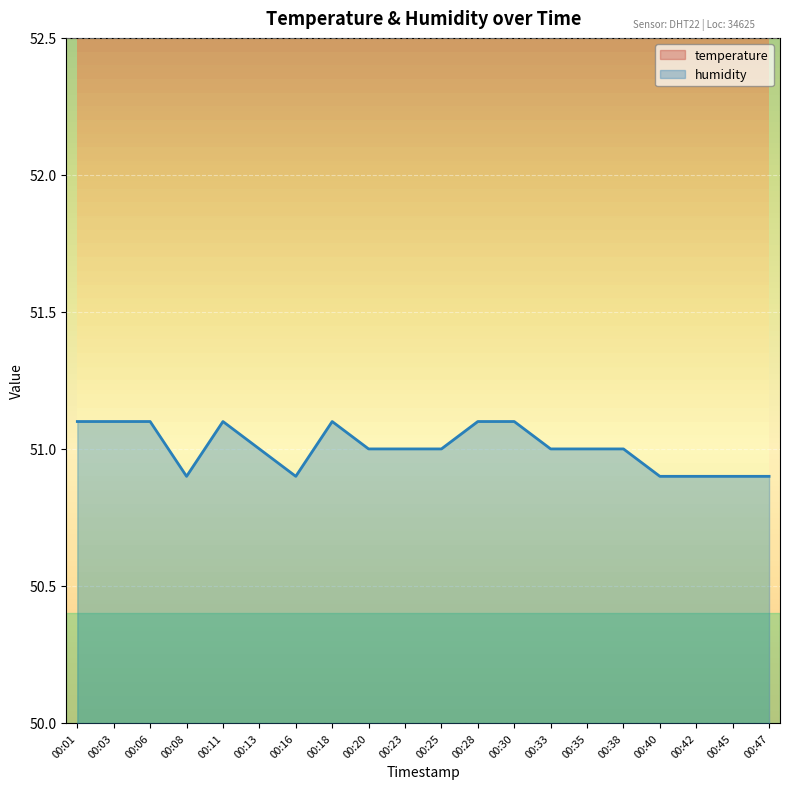

Which label corresponds to the largest value in the chart?

00:01